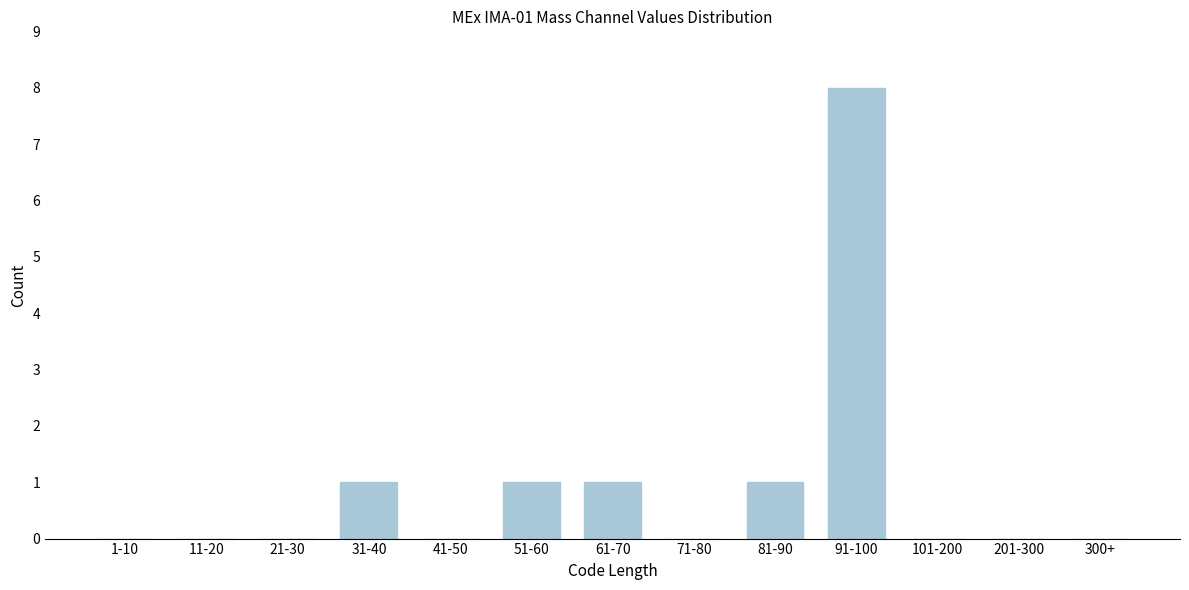

Reading right to left, list all the values displayed in this chart.

300+=0	201-300=0	101-200=0	91-100=8	81-90=1	71-80=0	61-70=1	51-60=1	41-50=0	31-40=1	21-30=0	11-20=0	1-10=0